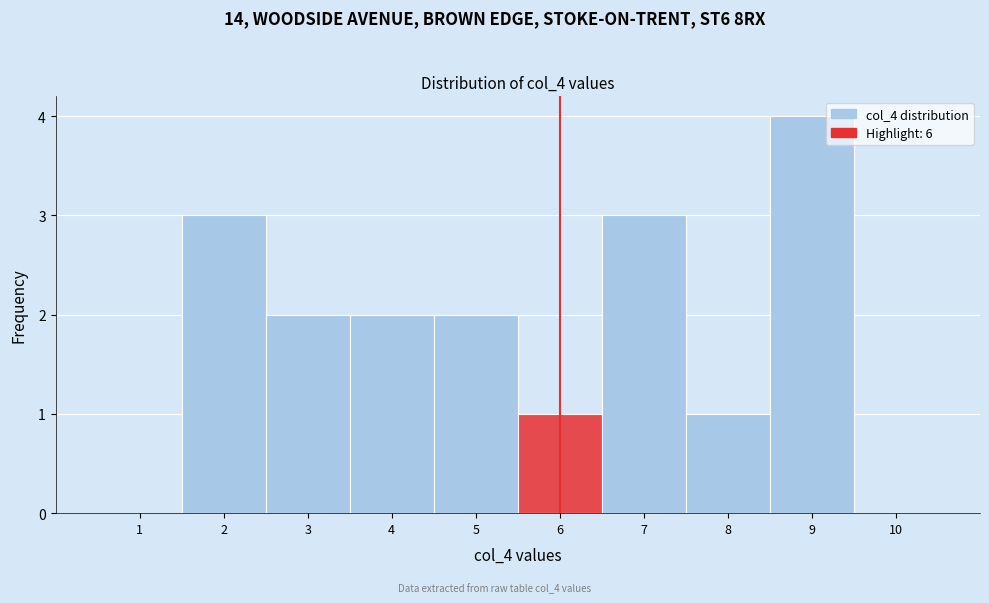

Reading left to right, transcribe this chart: for each bar, give the range it covers on the x-axis and its height. The values are not printed on the chart, so give them approximately, as read against the axis.

0.5 to 1.5: 0
1.5 to 2.5: 3
2.5 to 3.5: 2
3.5 to 4.5: 2
4.5 to 5.5: 2
5.5 to 6.5: 1
6.5 to 7.5: 3
7.5 to 8.5: 1
8.5 to 9.5: 4
9.5 to 10.5: 0